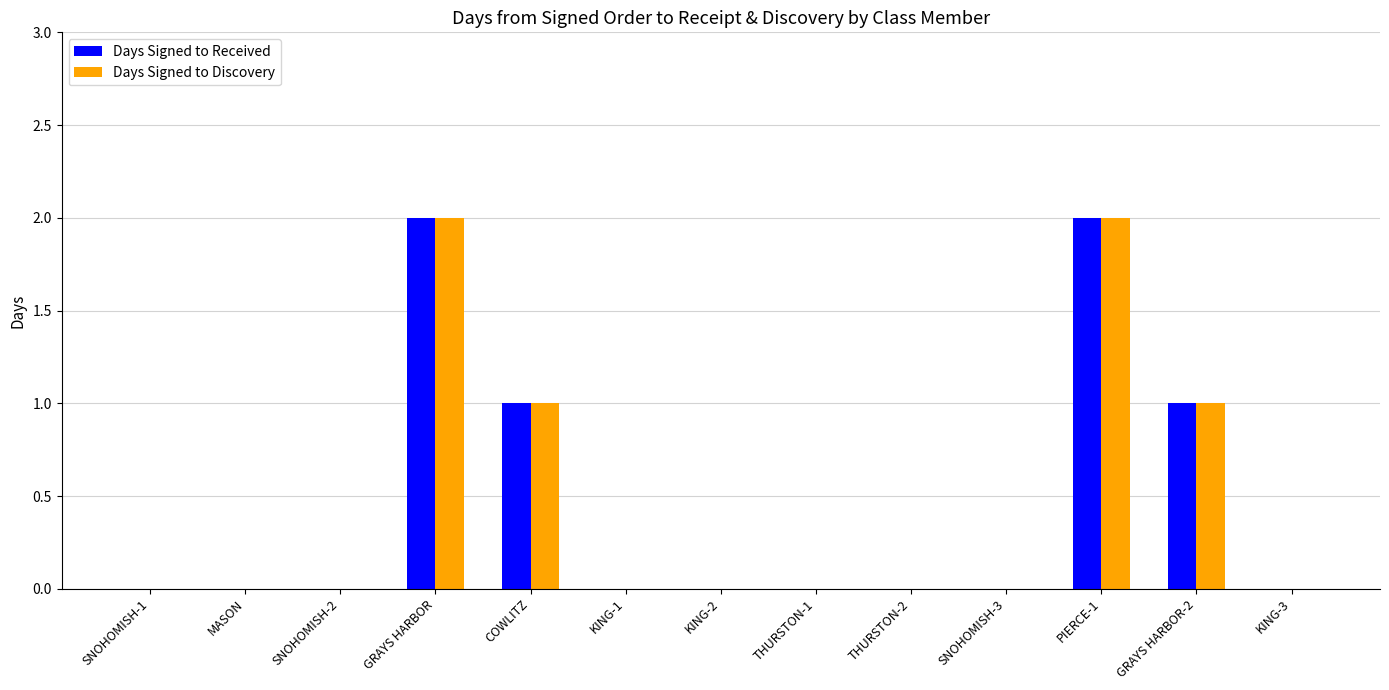

Read the Days Signed to Received value at COWLITZ.

1